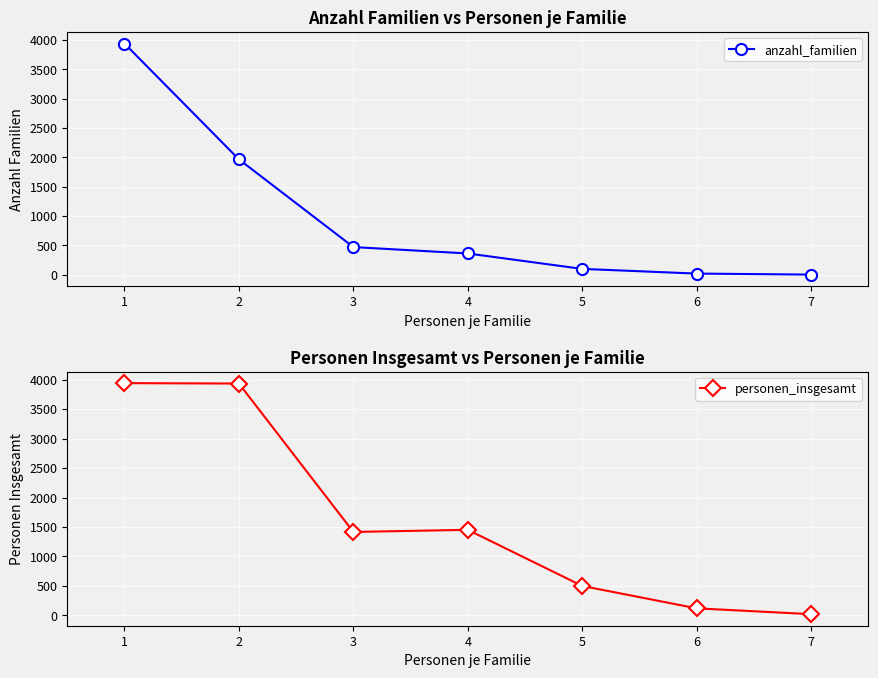

Reading left to right, transcribe all the data shown in this chart.

anzahl_familien: 3941	1967	472	363	100	20	3
personen_insgesamt: 3941	3934	1416	1452	500	120	21